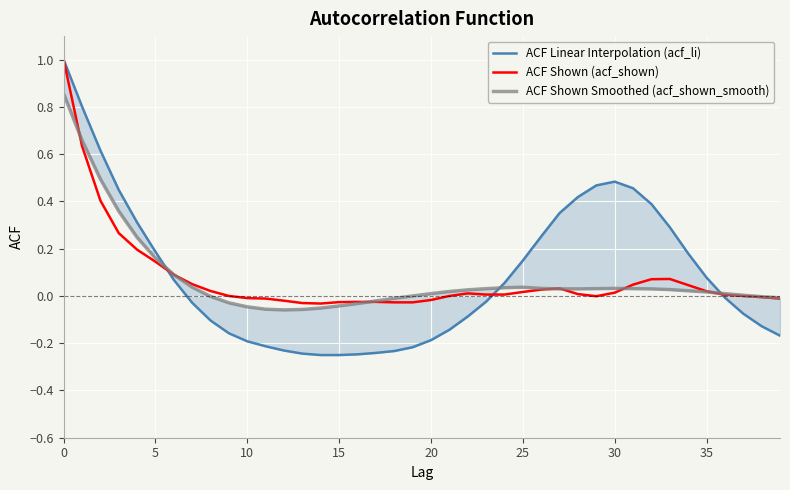

Reading left to right, list all the values displayed in this chart.

ACF Linear Interpolation (acf_li): 1.0	0.8	0.6	0.4	0.3	0.2	0.1	-0.0	-0.1	-0.2	-0.2	-0.2	-0.2	-0.2	-0.2	-0.2	-0.2	-0.2	-0.2	-0.2	-0.2	-0.1	-0.1	-0.0	0.1	0.1	0.3	0.4	0.4	0.5	0.5	0.5	0.4	0.3	0.2	0.1	-0.0	-0.1	-0.1	-0.2
ACF Shown (acf_shown): 1.0	0.6	0.4	0.3	0.2	0.1	0.1	0.1	0.0	0.0	-0.0	-0.0	-0.0	-0.0	-0.0	-0.0	-0.0	-0.0	-0.0	-0.0	-0.0	-0.0	0.0	0.0	0.0	0.0	0.0	0.0	0.0	-0.0	0.0	0.0	0.1	0.1	0.0	0.0	0.0	-0.0	-0.0	-0.0
ACF Shown Smoothed (acf_shown_smooth): 0.9	0.7	0.5	0.4	0.2	0.2	0.1	0.0	-0.0	-0.0	-0.0	-0.1	-0.1	-0.1	-0.1	-0.0	-0.0	-0.0	-0.0	0.0	0.0	0.0	0.0	0.0	0.0	0.0	0.0	0.0	0.0	0.0	0.0	0.0	0.0	0.0	0.0	0.0	0.0	0.0	-0.0	-0.0